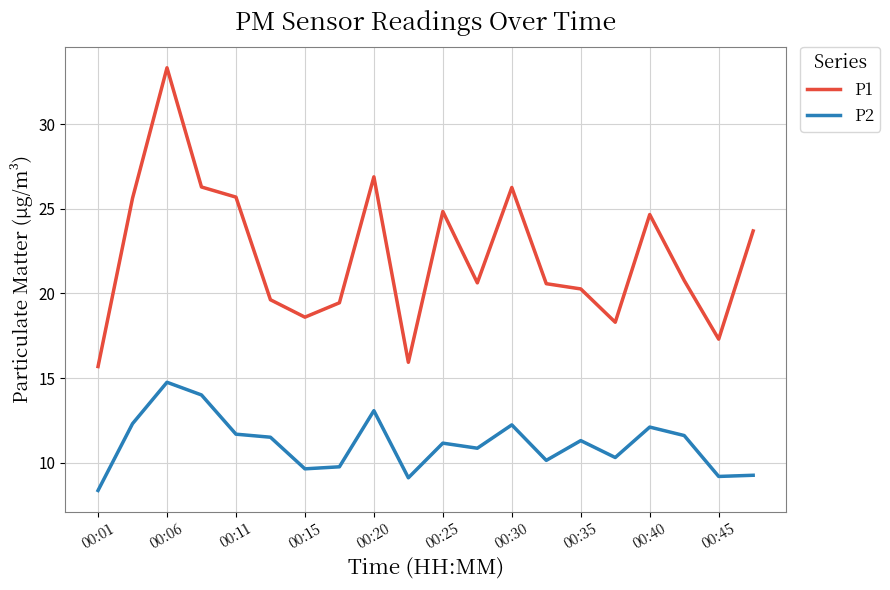

Which series has the largest total across all categories?

P1